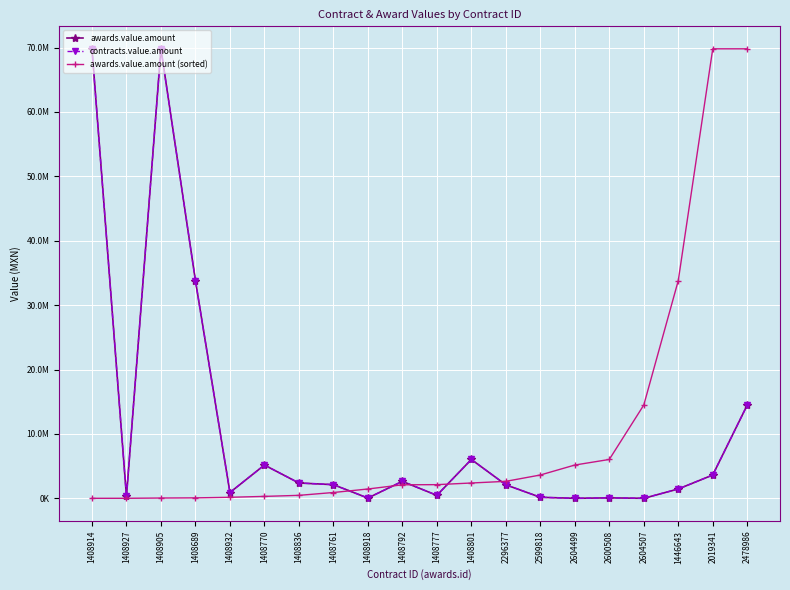

How many lines are shown in the chart?

3